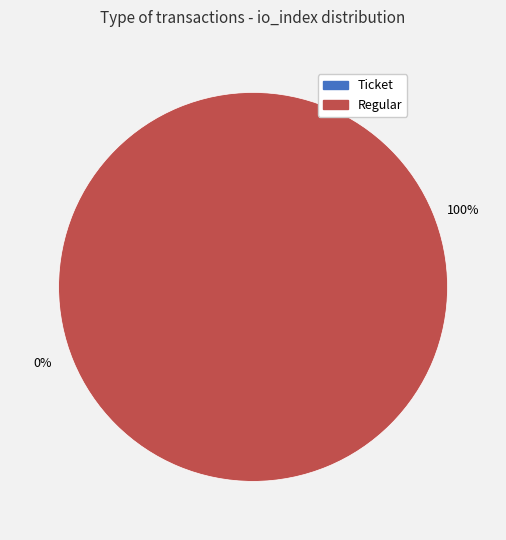

To the nearest percent, what is the difference between the largest and smallest slice percentages?

100%